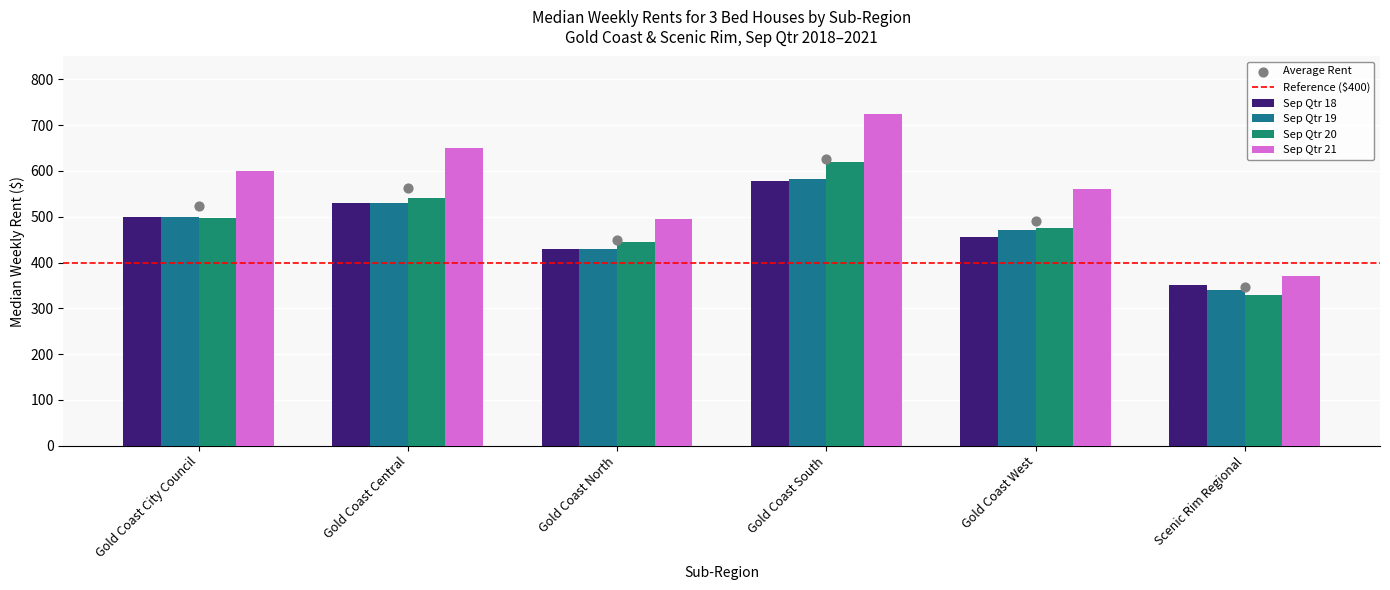

At which category is the sum across all series the highest?

Gold Coast South